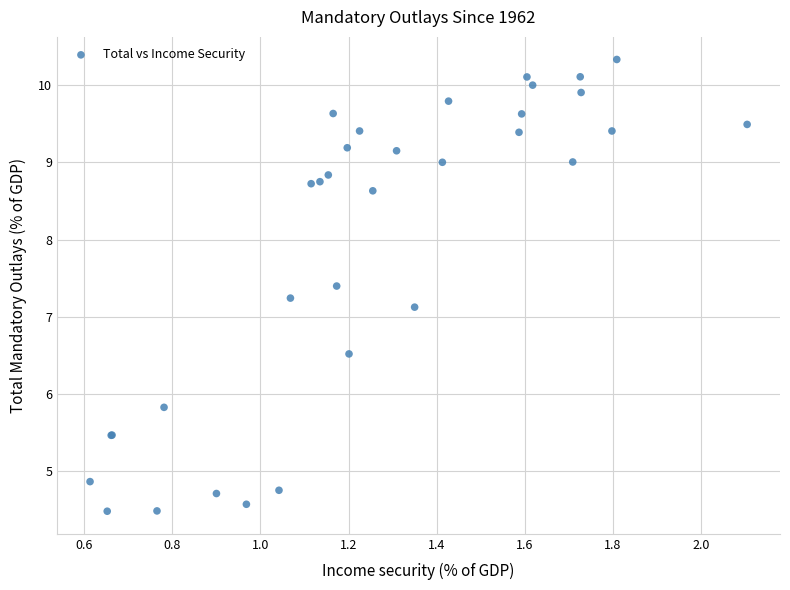

What Y value in the scatter plot is closest to 7?

7.1